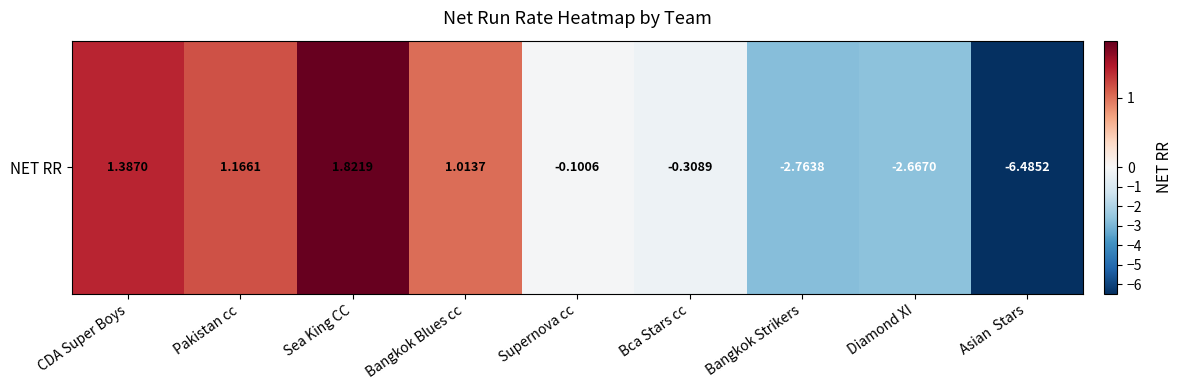

What is the difference between the maximum and minimum values?

8.3